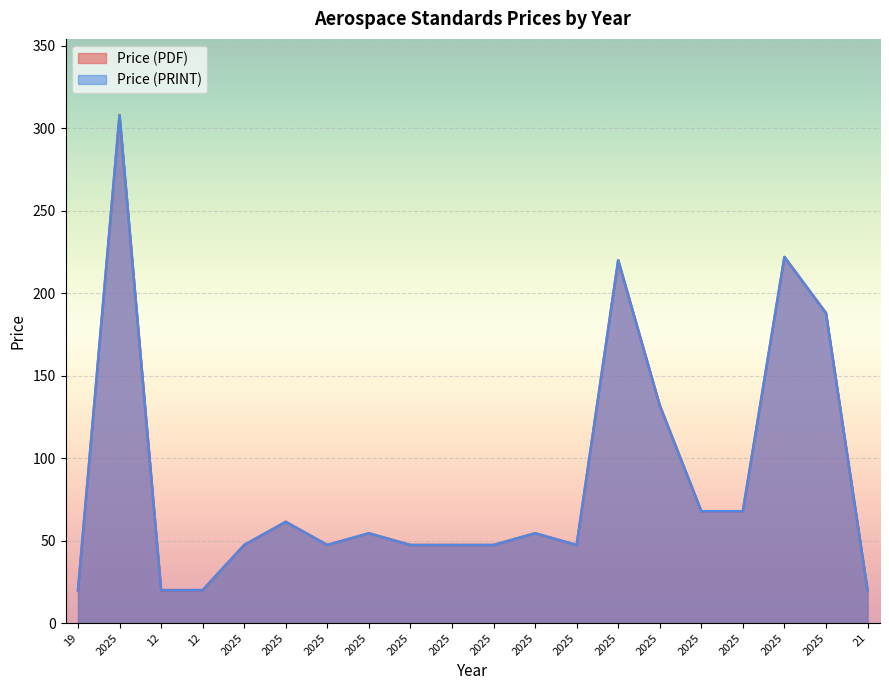

The value of Price (PDF) at 2025 is 12.6. True or false?

False